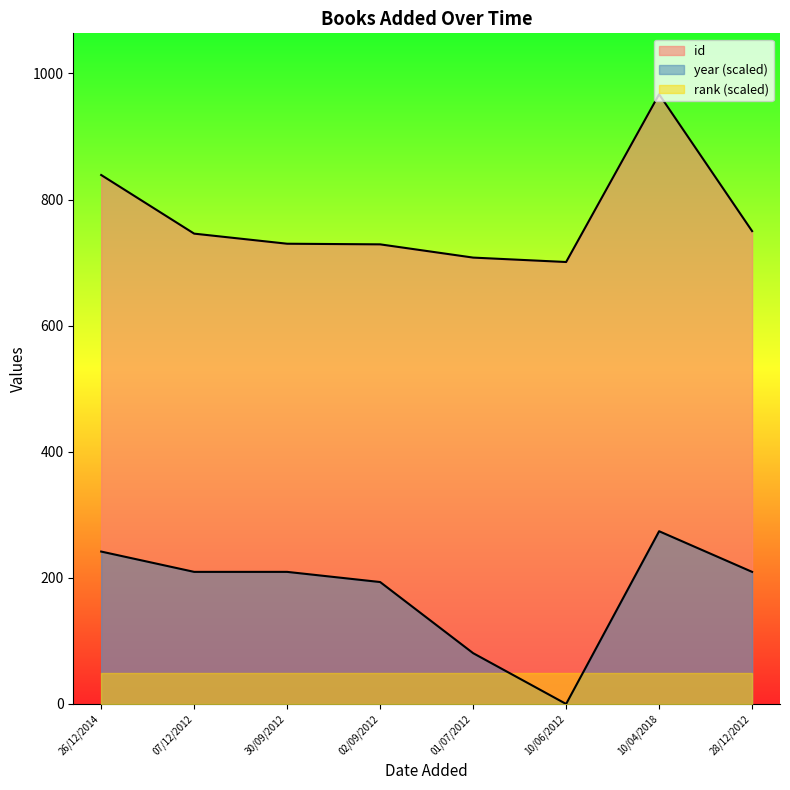

List the labels in order of id value, largest first.

10/04/2018, 26/12/2014, 28/12/2012, 07/12/2012, 30/09/2012, 02/09/2012, 01/07/2012, 10/06/2012